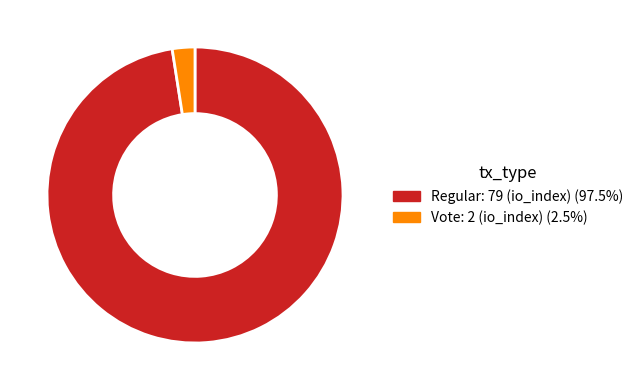

Count the number of slices in the pie.

2